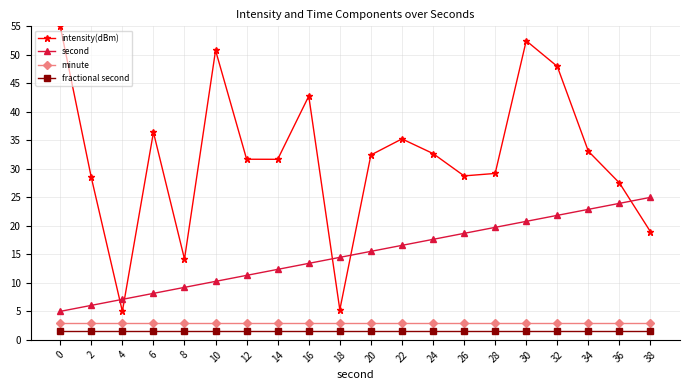

Does the chart display data point markers on the line(s)?

Yes